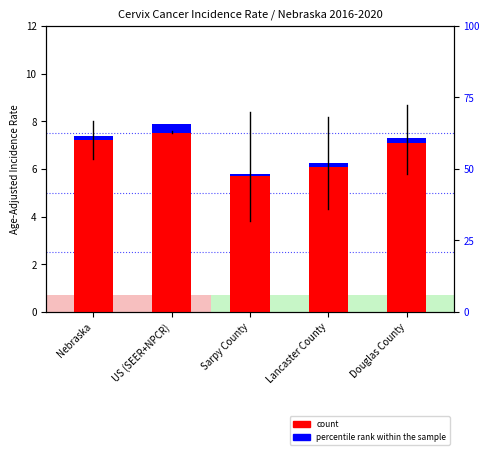

List the labels in order of percentile rank within the sample value, largest first.

US (SEER+NPCR), Nebraska, Douglas County, Lancaster County, Sarpy County